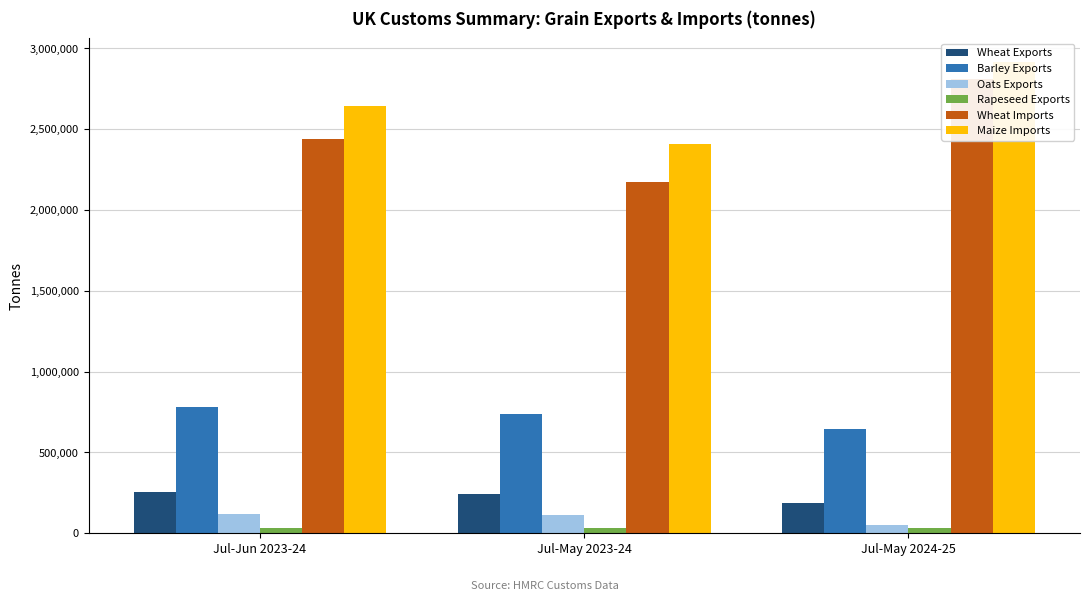

Between Jul-May 2023-24 and Jul-Jun 2023-24, which is larger?

Jul-Jun 2023-24